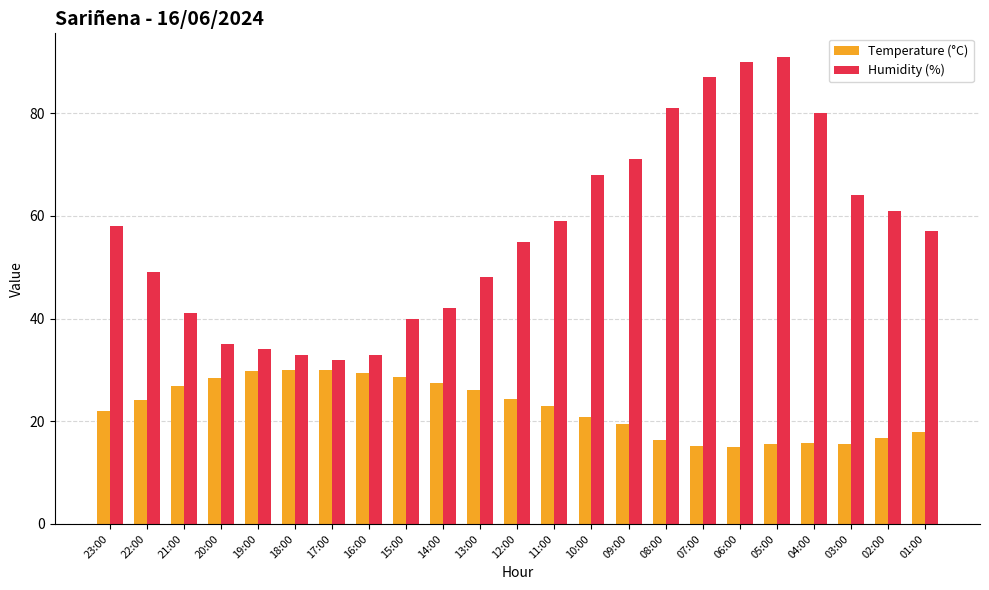

What is the difference between the Temperature (°C) values at 17:00 and 22:00?

5.9